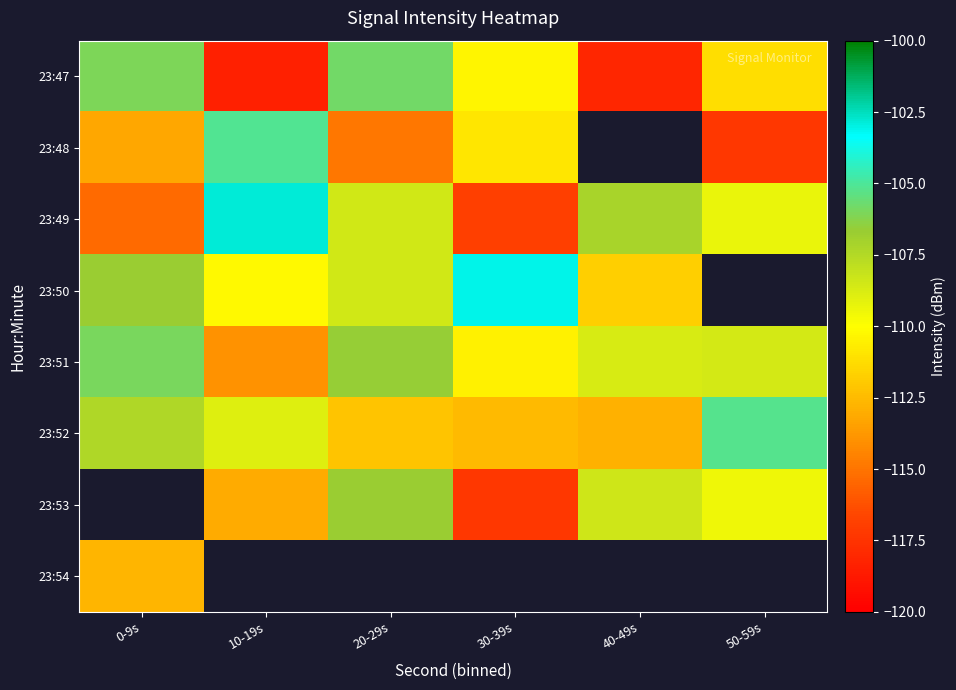

How many data points does each series have?

6